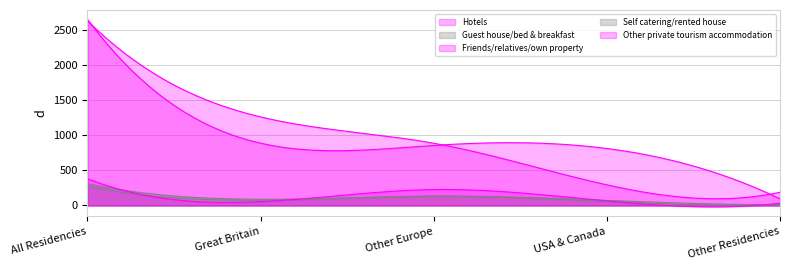

How many lines are shown in the chart?

5